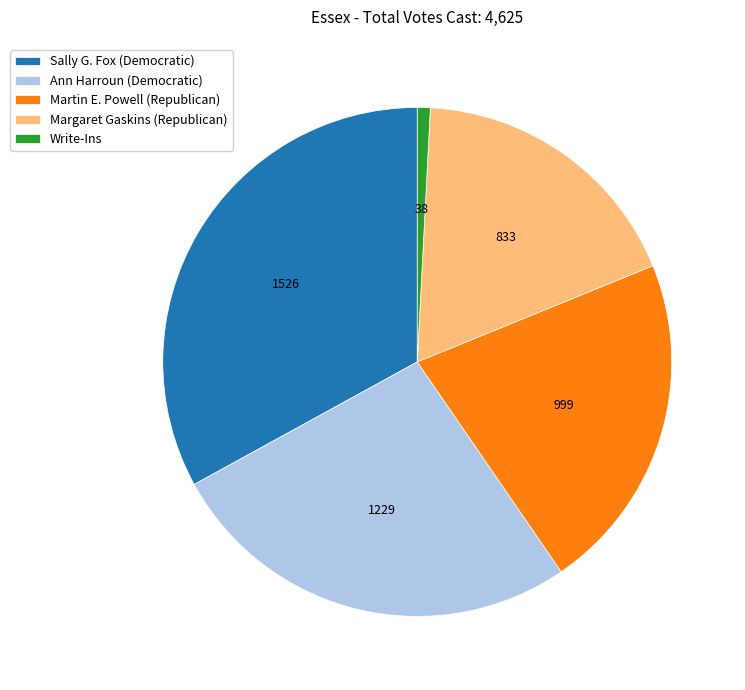

Do Write-Ins and Martin E. Powell (Republican) together represent more than half of the pie?

No